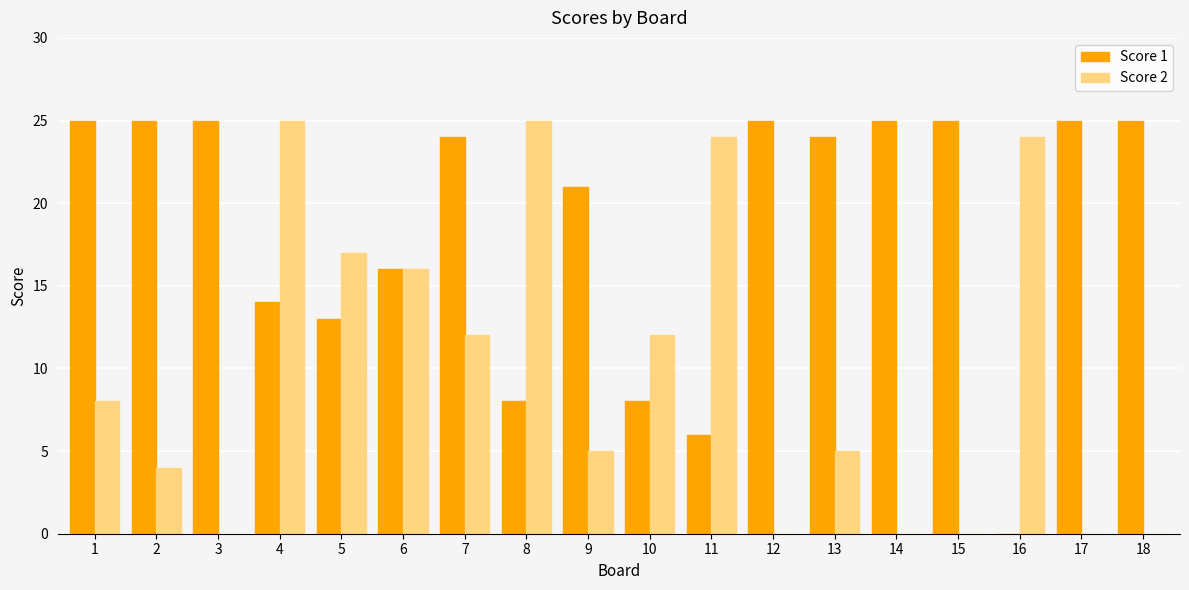

How many distinct data groups are displayed?

2